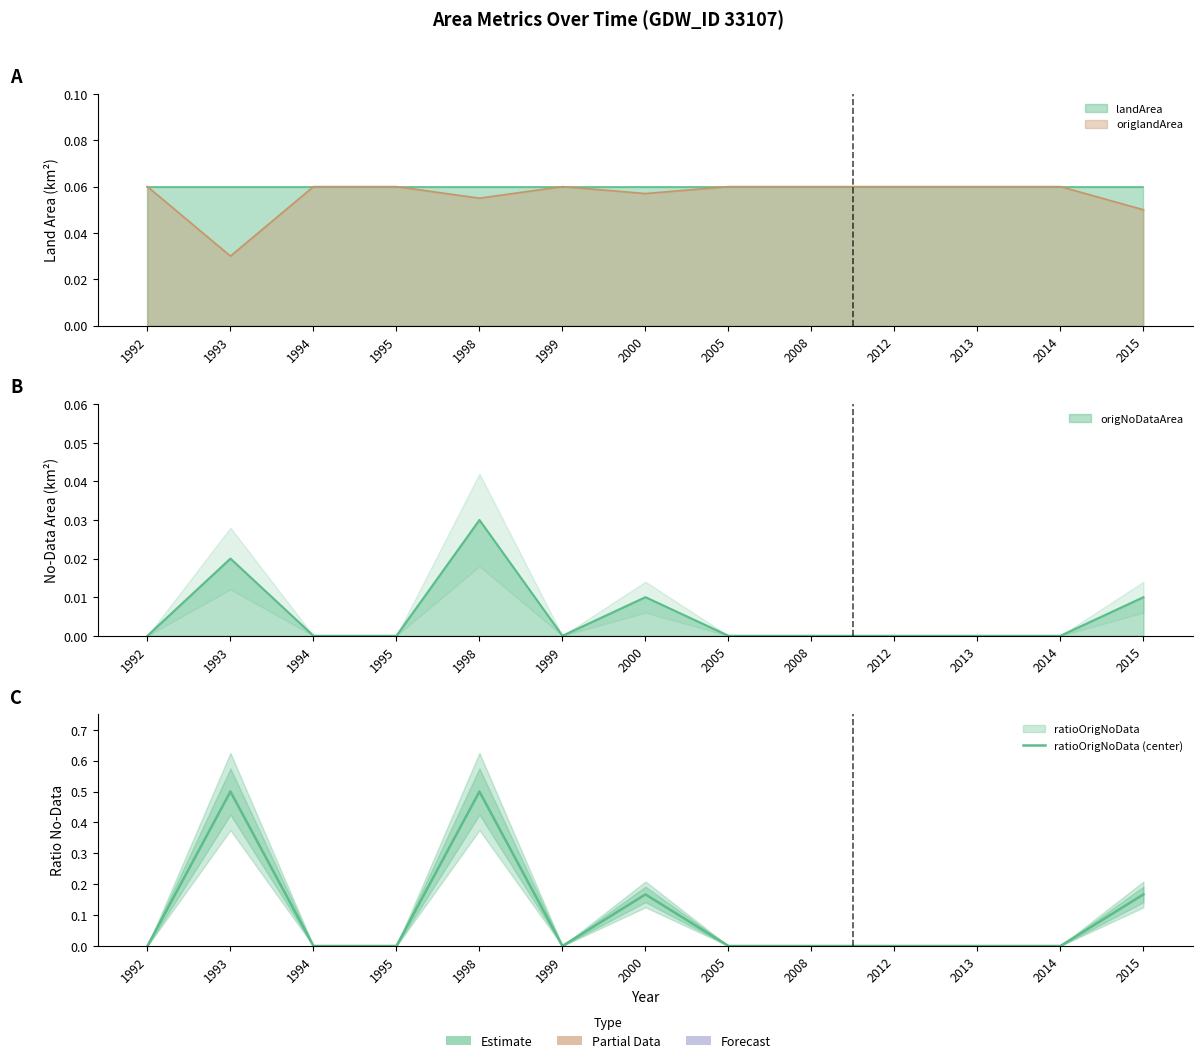

What is the average value?

0.1